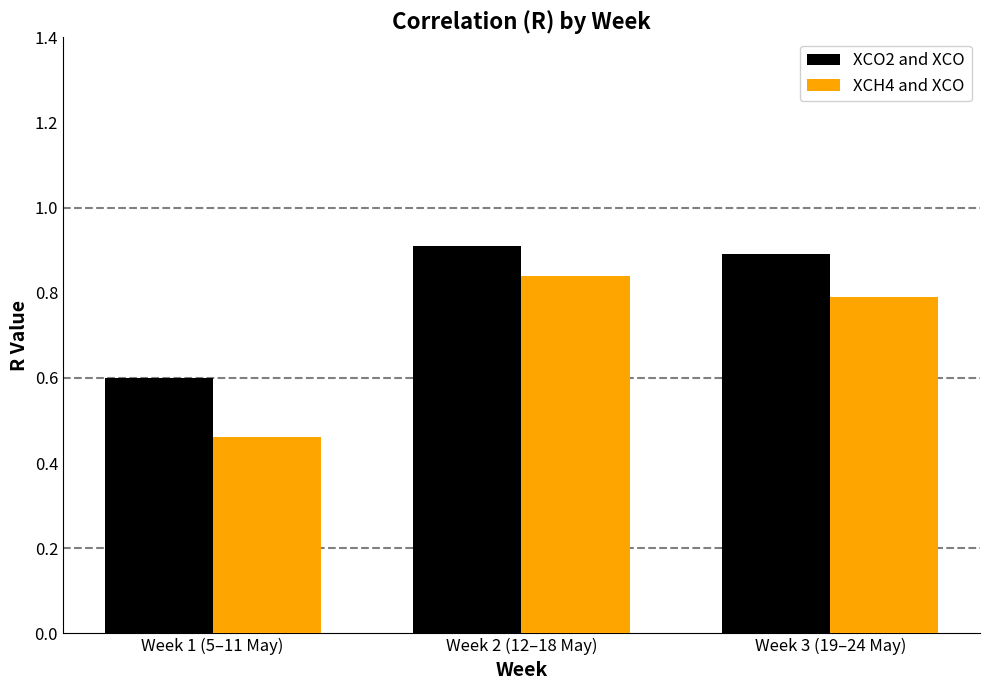

The XCH4 and XCO series shows 0.8 at Week 2 (12–18 May). True or false?

True